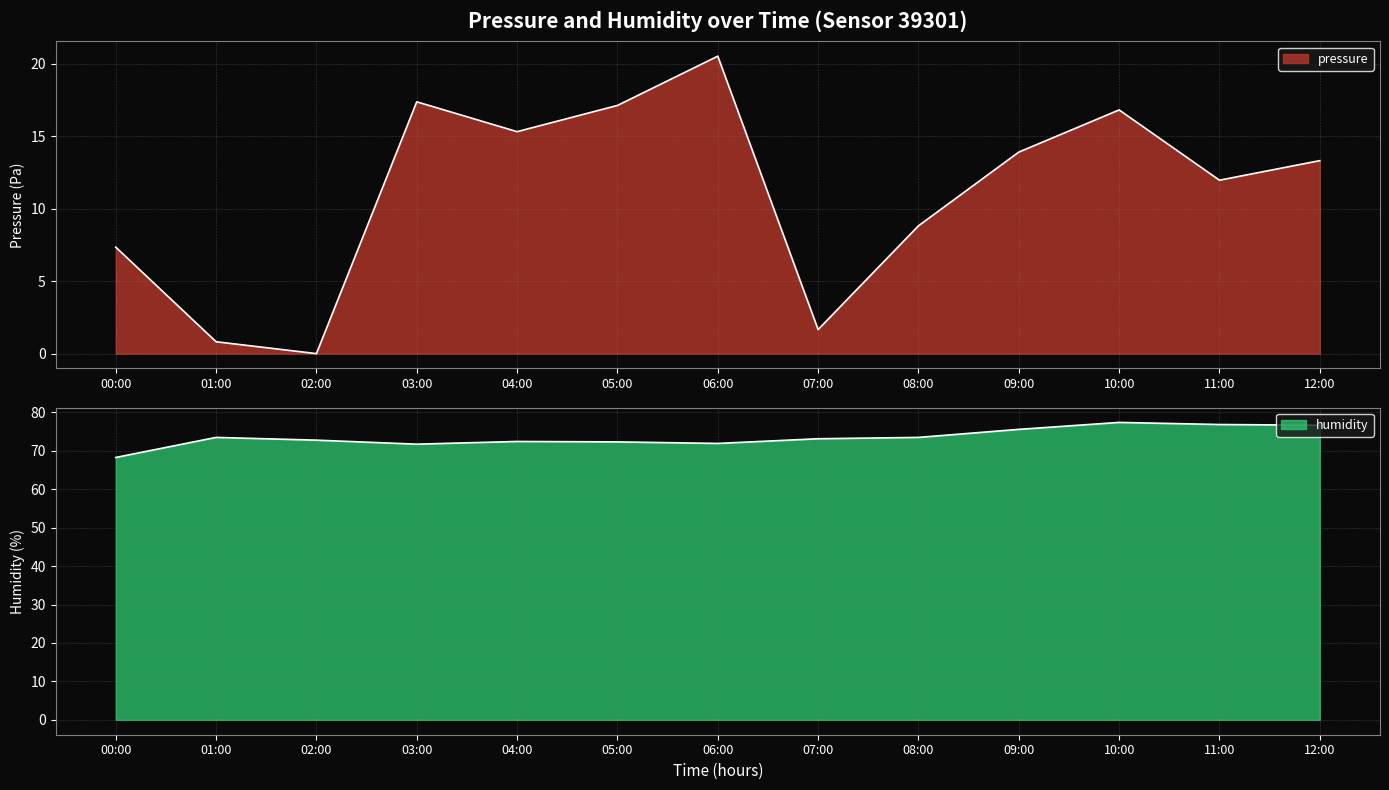

What is the total value across all series at 07:00?

74.8